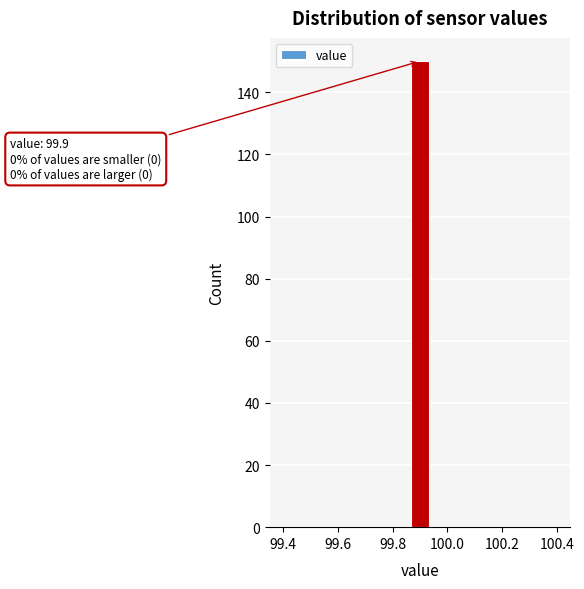

Read against the x-axis, roughly where is the centre of the tallest bar?

99.90